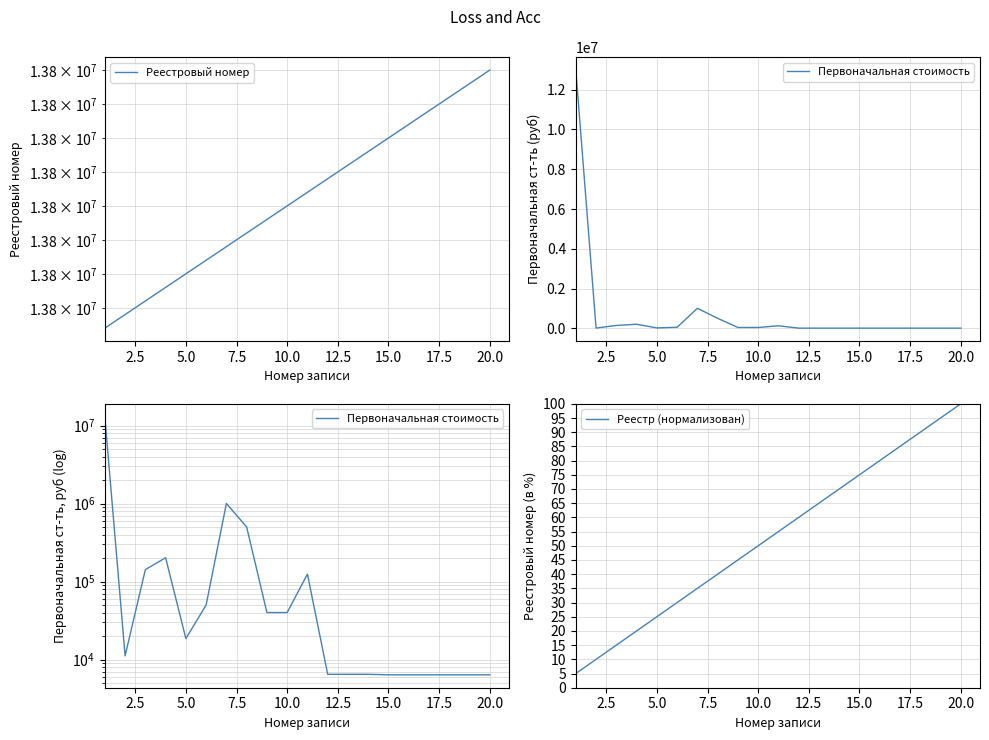

Which series has the largest total across all categories?

Реестровый номер